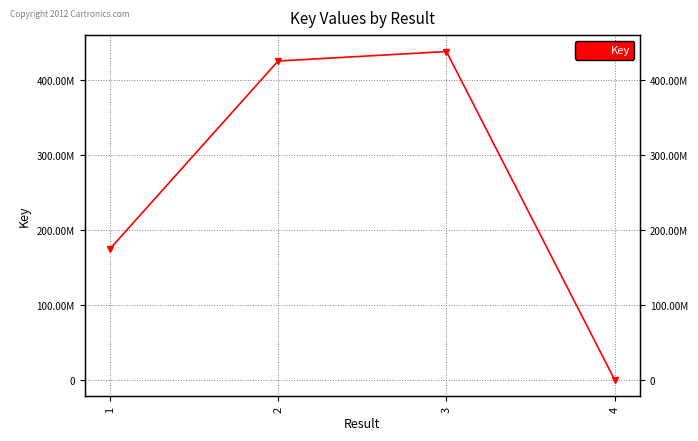

At which category does the data reach its first local peak?

3